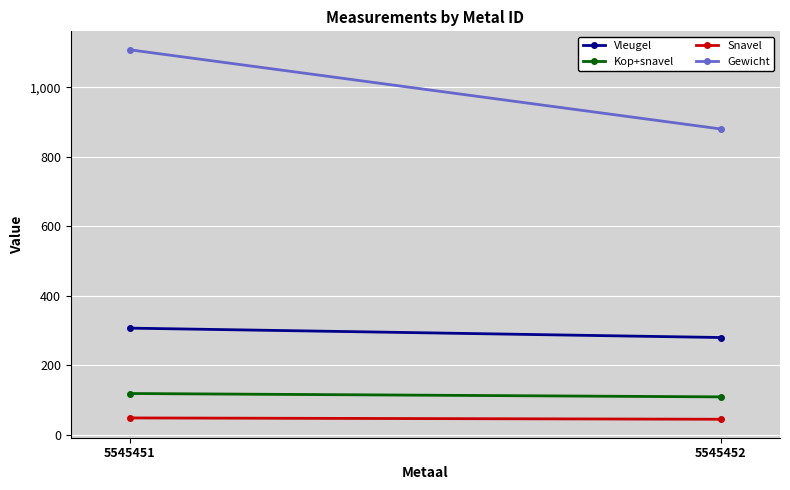

What is the total value across all series at 5545452?

1312.1